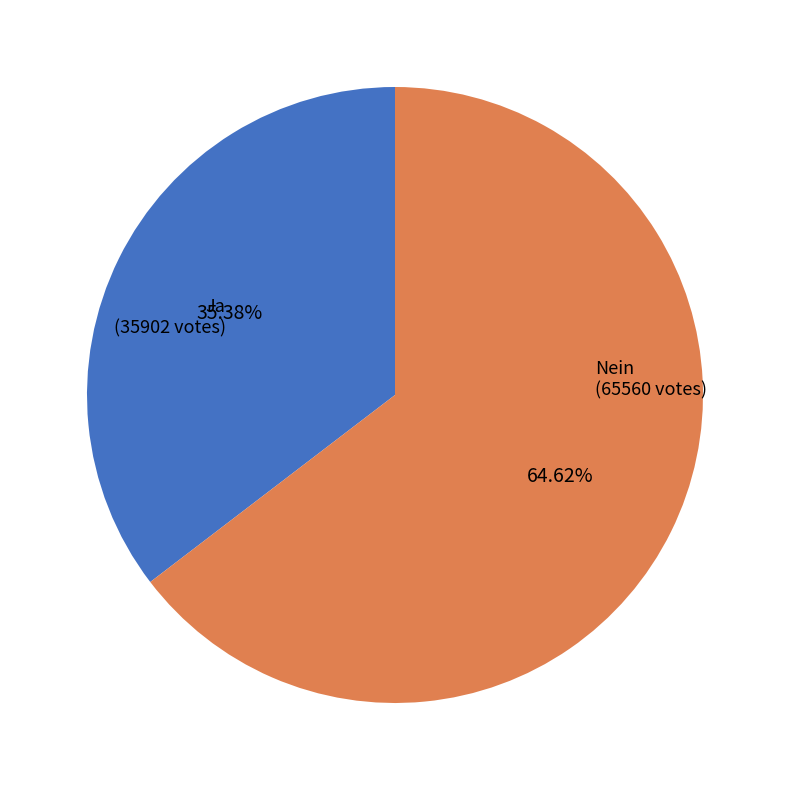

Which slice is the smallest?

Ja